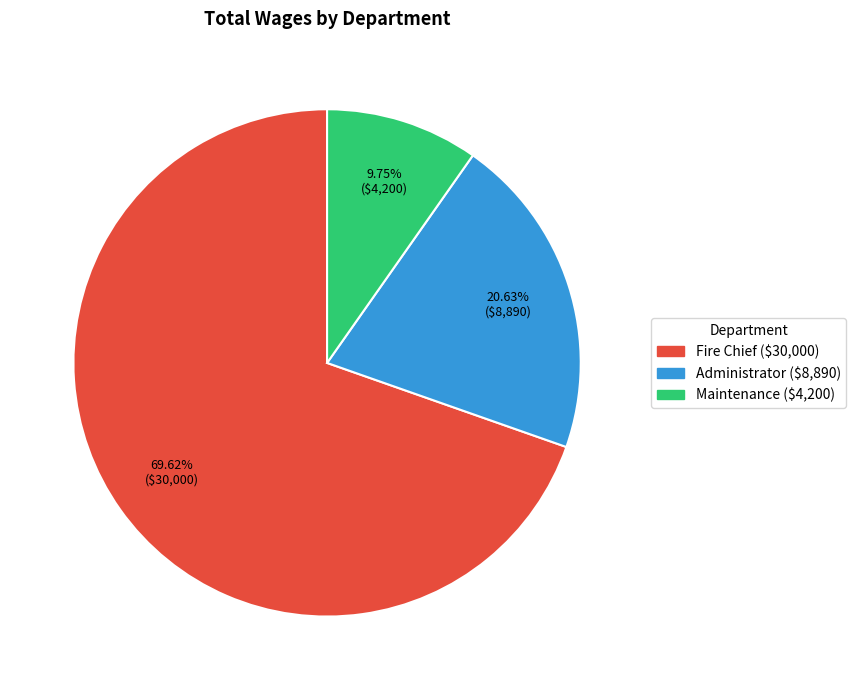

How many segments does this pie chart have?

3